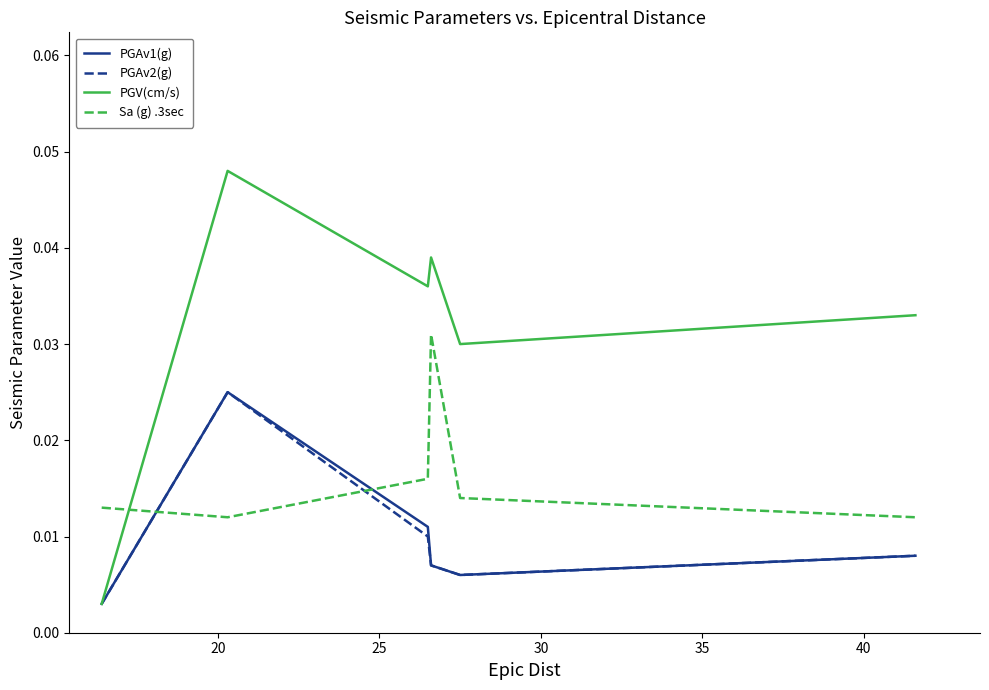

How many times do Sa (g) .3sec and PGV(cm/s) cross each other?

1